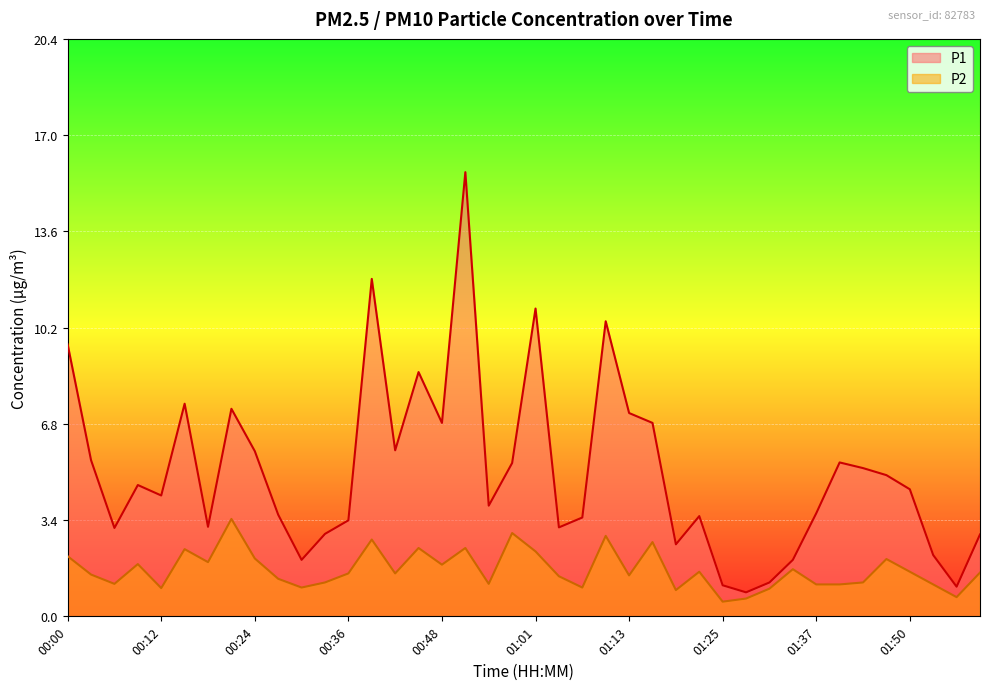

How many lines are shown in the chart?

2